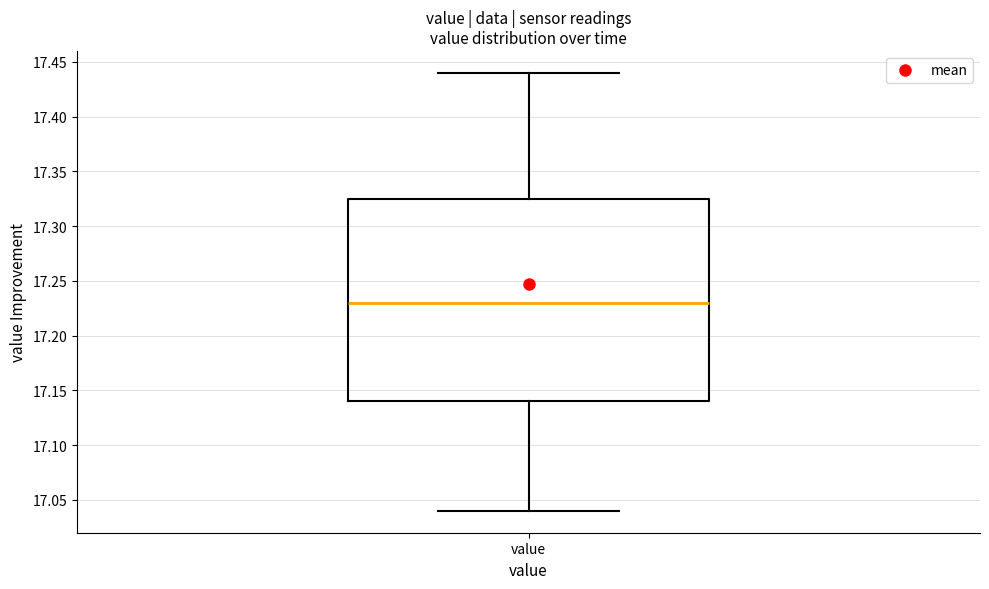

Read this box plot against the y-axis: the position of the median line, the range covered by the box, and the ends of both whiskers. The values are not printed on the chart, so give them approximately, as read against the axis.

median 17.230, box 17.140 to 17.325, whiskers 17.040 to 17.440